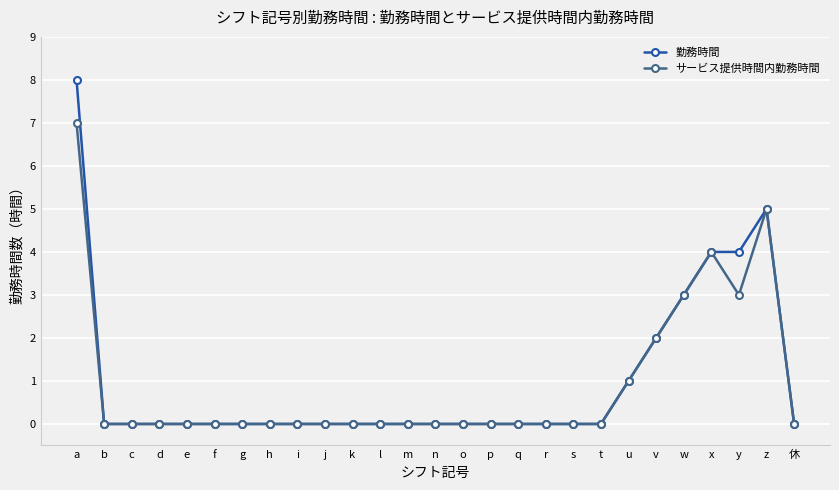

List the series in order of their peak value, highest first.

勤務時間, サービス提供時間内勤務時間